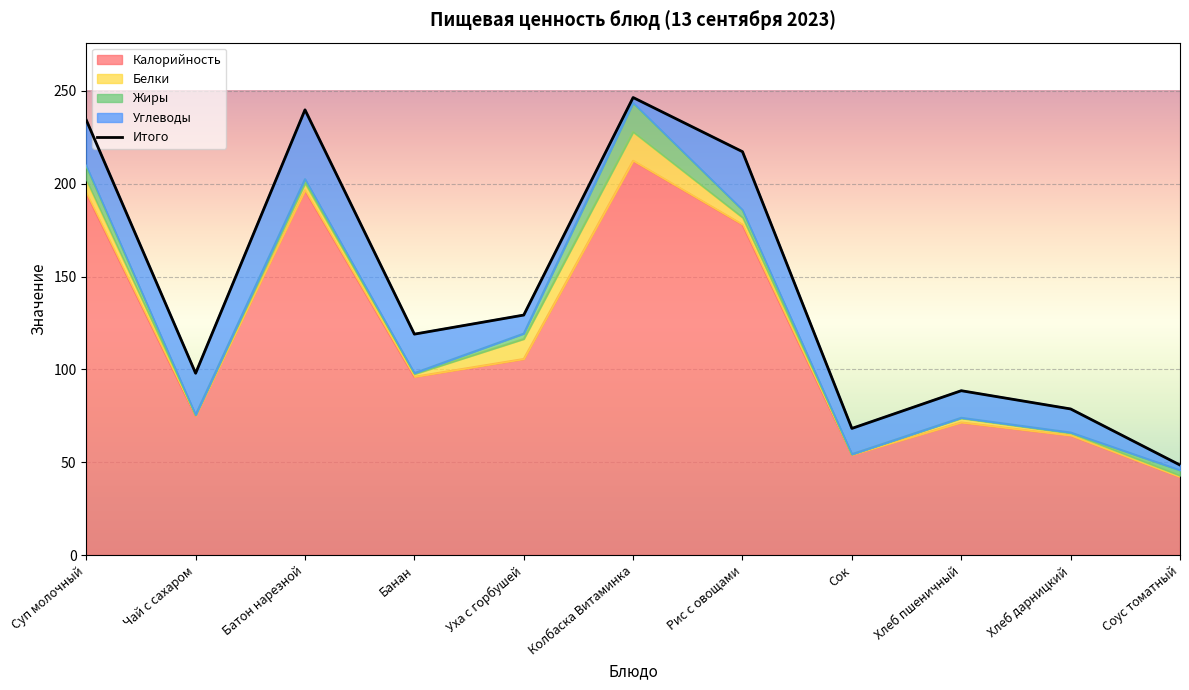

Reading left to right, what are all the values shown in this chart?

Суп молочный=234.4	Чай с сахаром=97.9	Батон нарезной=239.8	Банан=119.0	Уха с горбушей=129.3	Колбаска Витаминка=246.5	Рис с овощами=217.3	Сок=68.2	Хлеб пшеничный=88.5	Хлеб дарницкий=78.7	Соус томатный=48.5